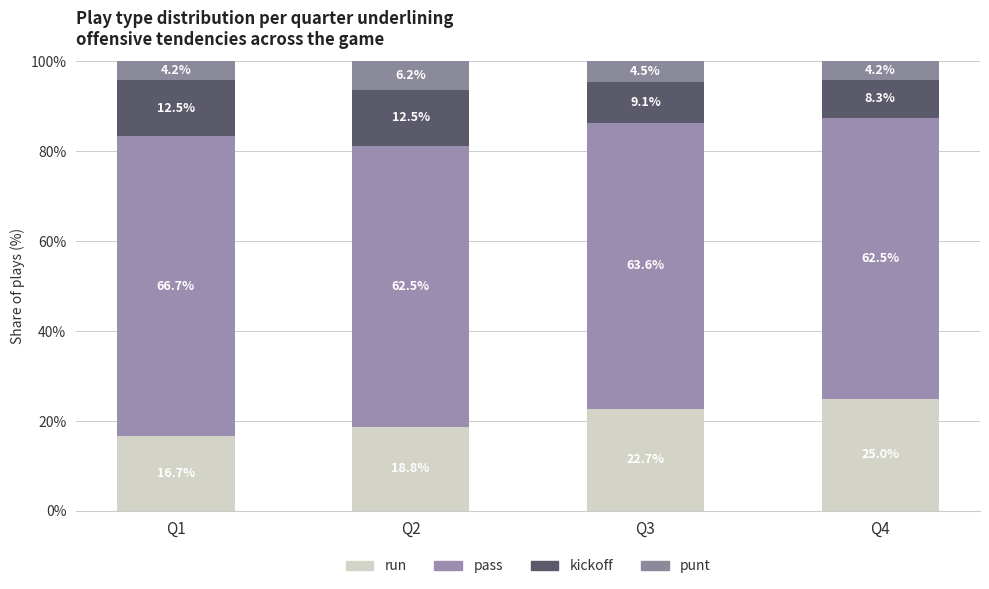

Which has a higher value, Q2 or Q1?

Q2